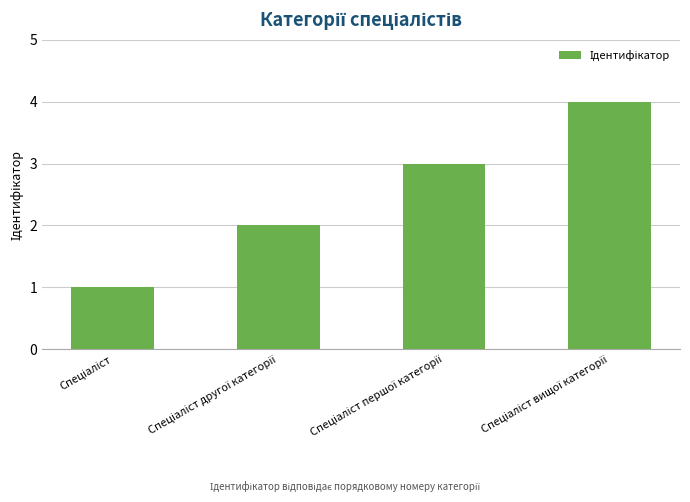

What is the difference between the maximum and minimum values?

3